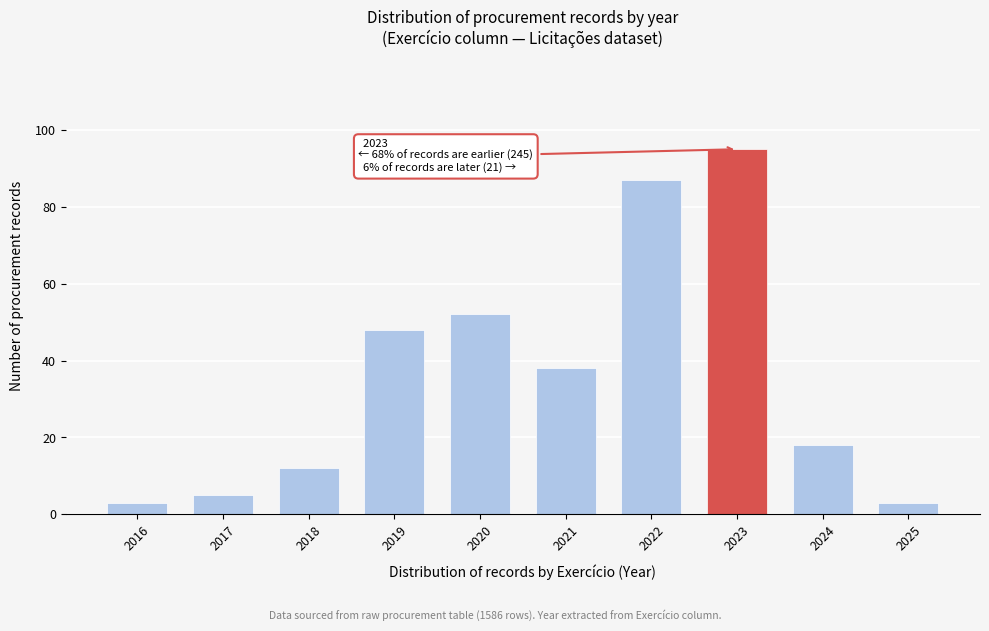

Reading left to right, what are all the values shown in this chart?

3	5	12	48	52	38	87	95	18	3